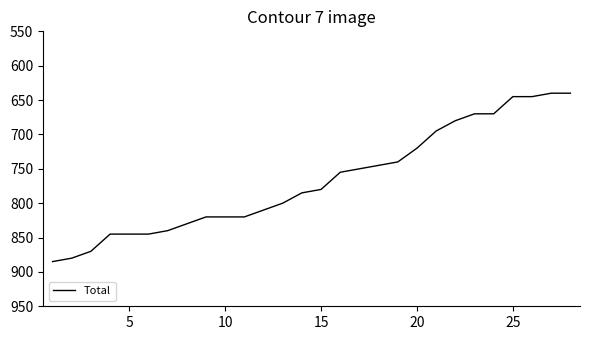

What is the difference between the maximum and minimum values?

245